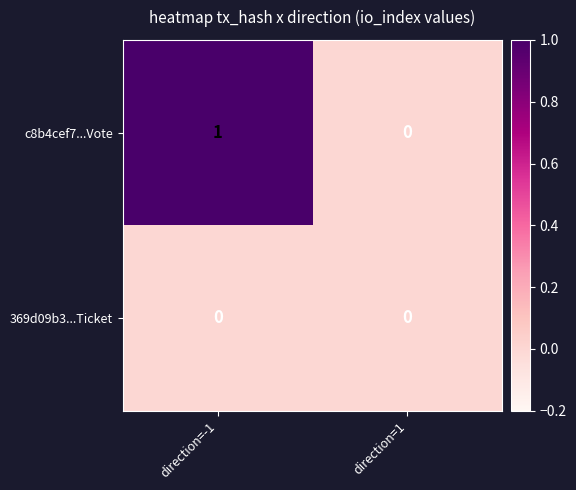

What is the difference between the highest and lowest values at direction=-1?

1